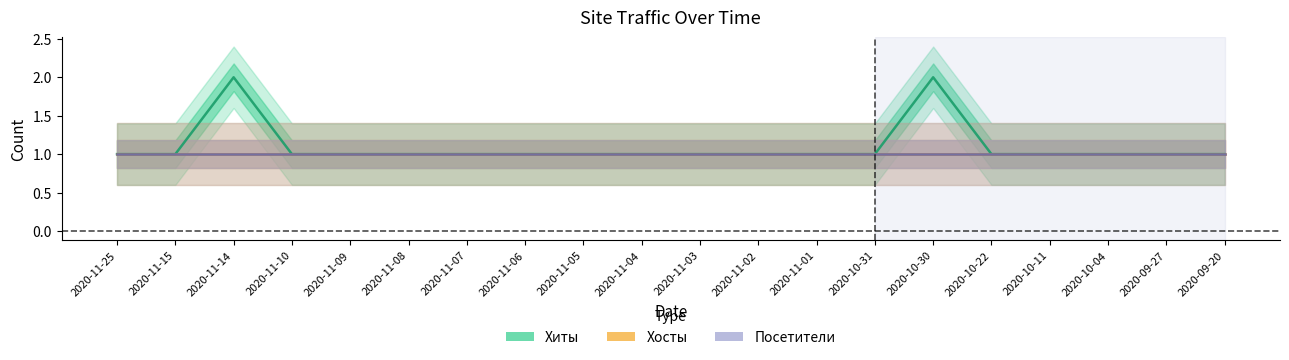

The Посетители series shows 0 at 2020-11-09. True or false?

False